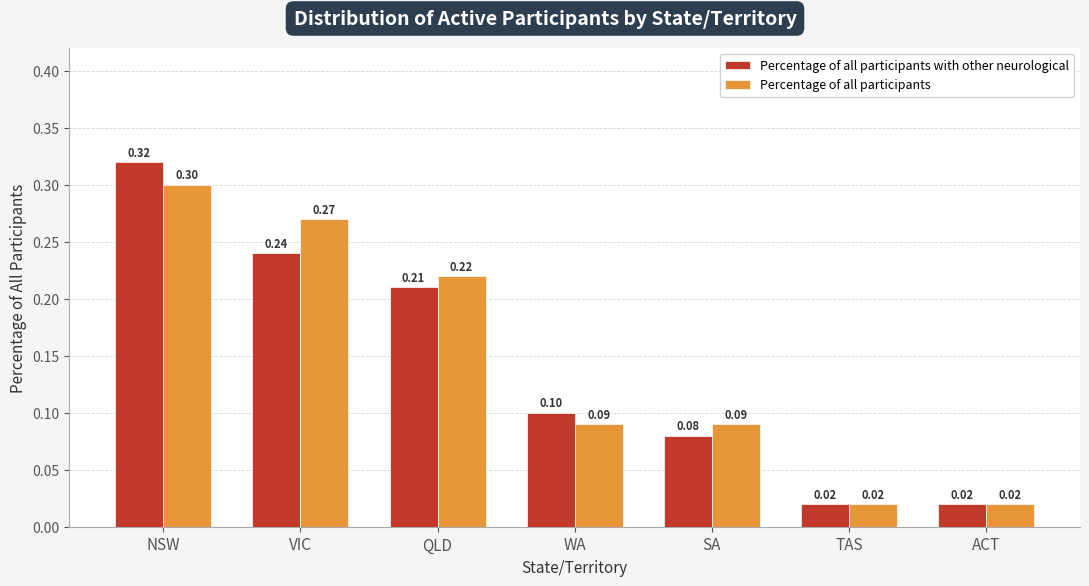

Which series has the widest spread of values?

Percentage of all participants with other neurological